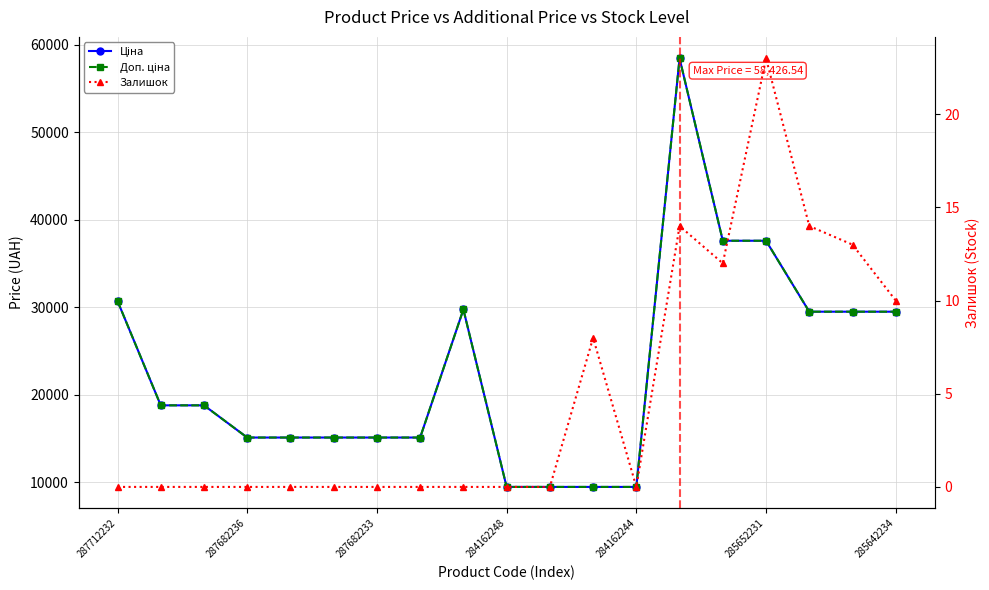

Is it true that Доп. ціна equals 12724.8 at 284162248?

False